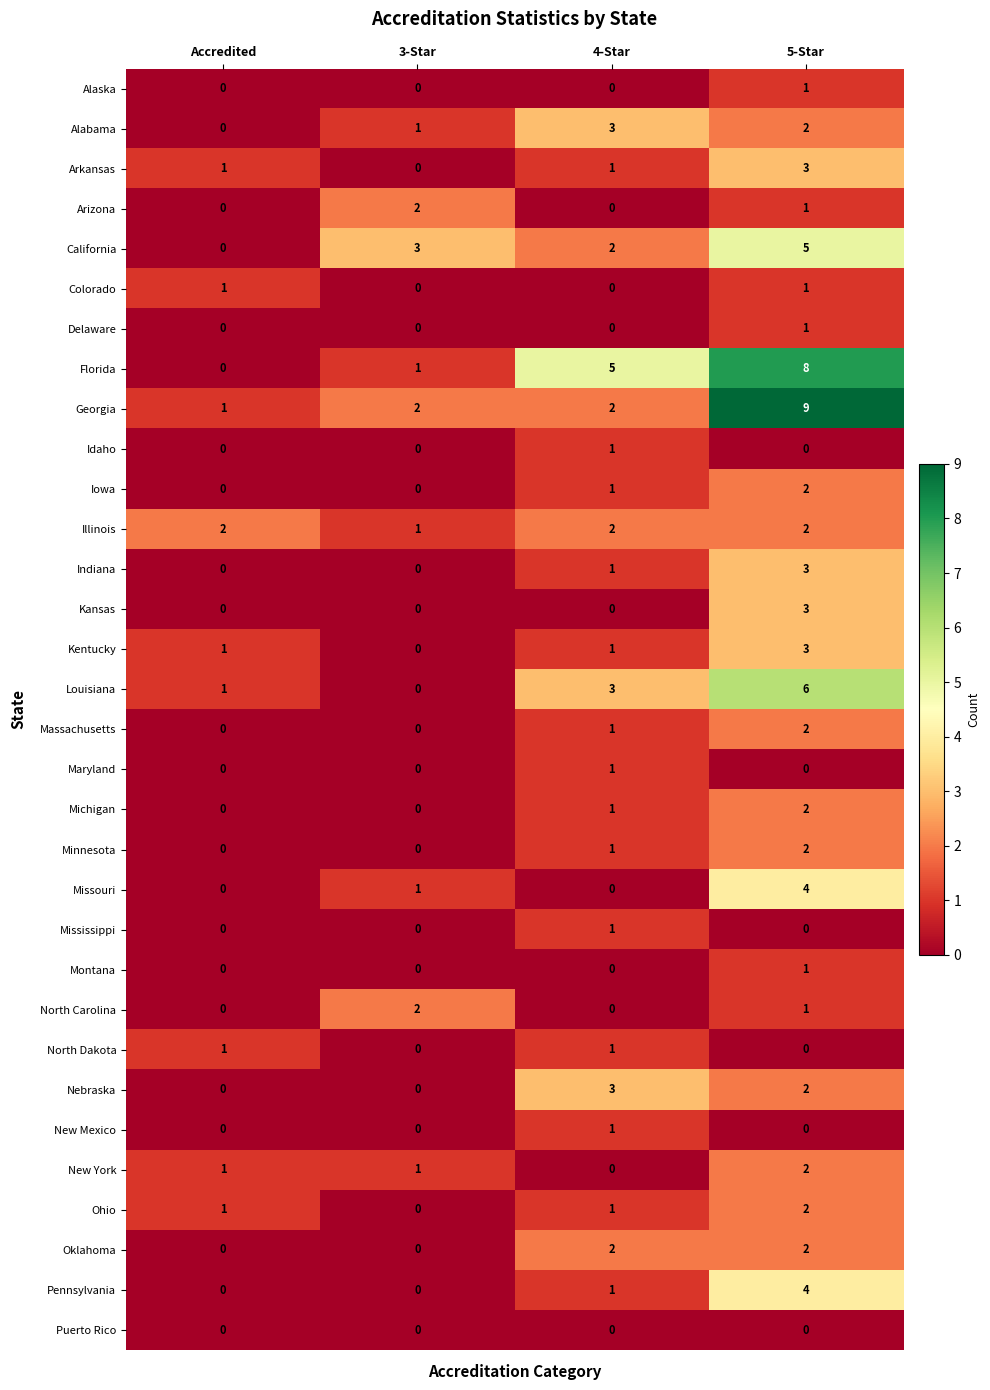

Which series changed the most between Accredited and 4-Star?

Florida